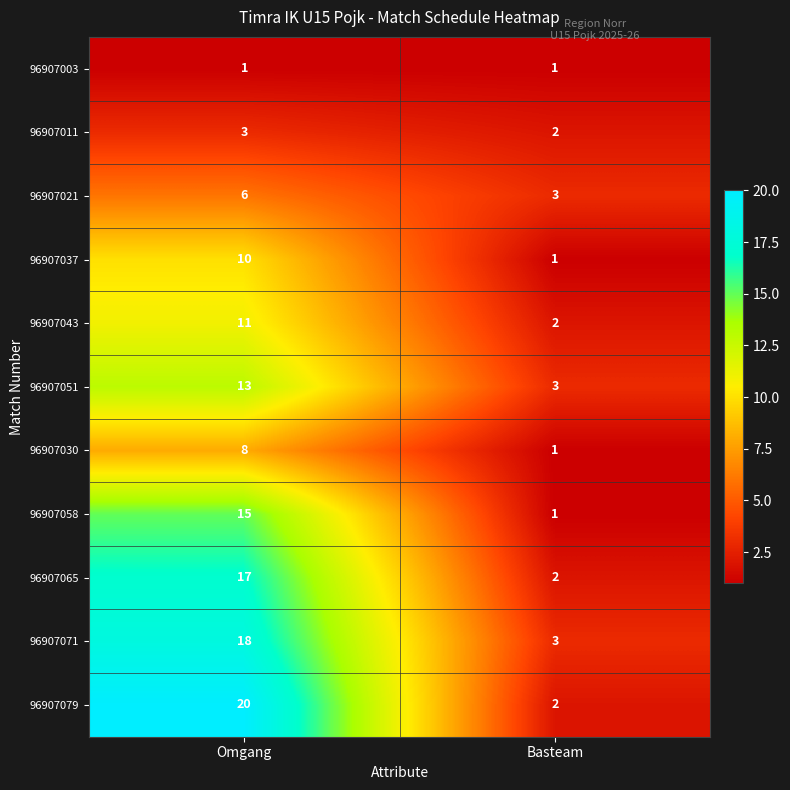

What is the highest value of the 96907079 series?

20